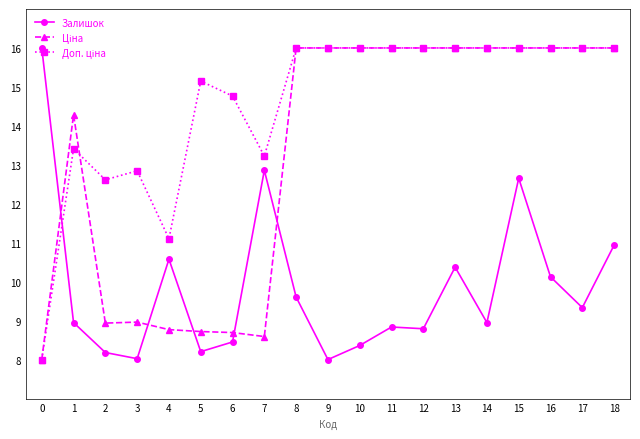

At which category does Залишок reach its first local peak?

4